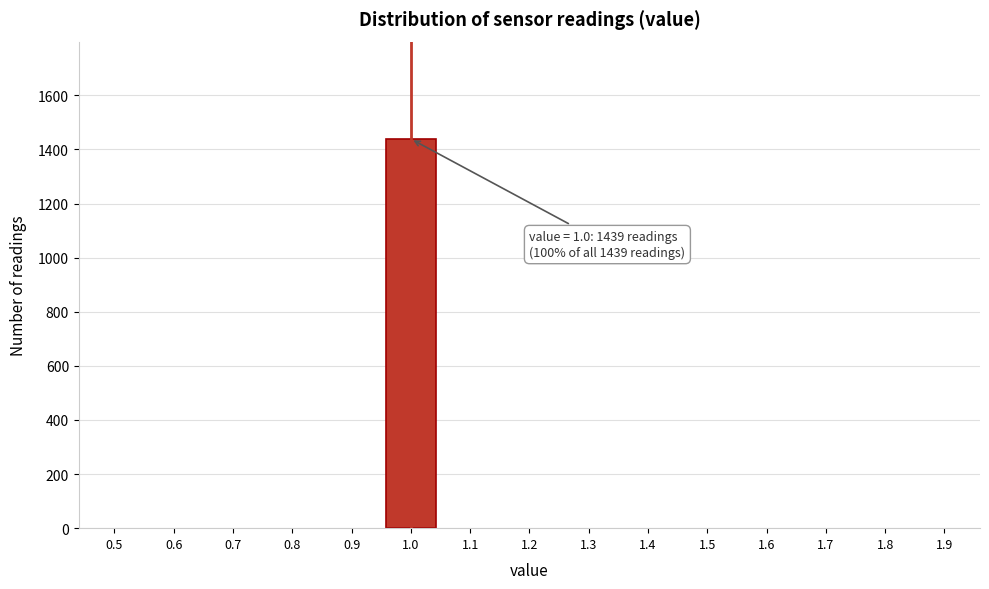

Reading left to right, transcribe all the data shown in this chart.

0.5=0	0.6=0	0.7=0	0.8=0	0.9=0	1.0=1439	1.1=0	1.2=0	1.3=0	1.4=0	1.5=0	1.6=0	1.7=0	1.8=0	1.9=0